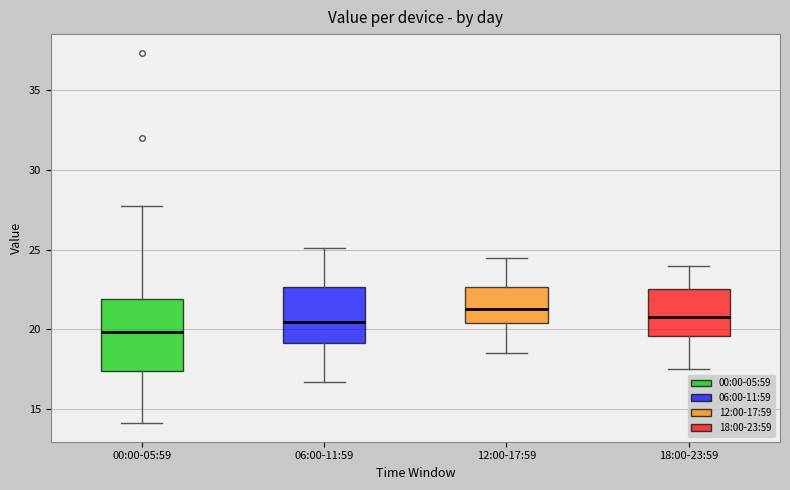

Which box's median line is the highest?

12:00-17:59